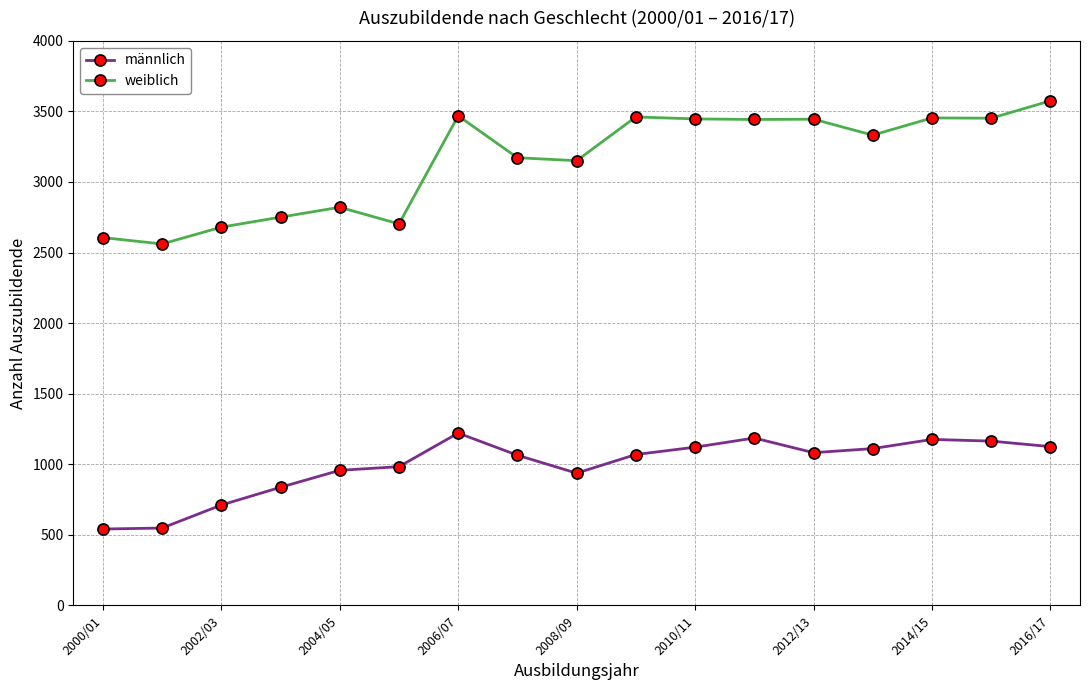

Which series has the widest spread of values?

weiblich